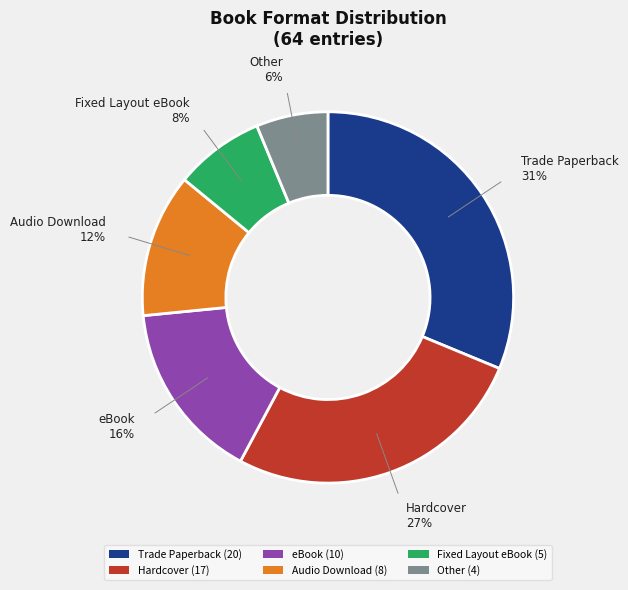

Rank the categories by value from lowest to highest.

Other, Fixed Layout eBook, Audio Download, eBook, Hardcover, Trade Paperback